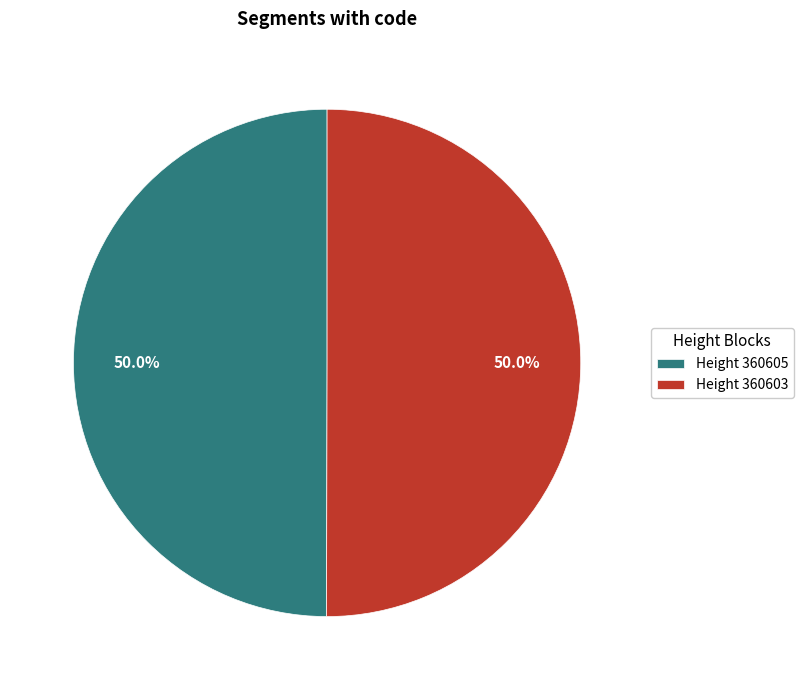

Count the number of slices in the pie.

2